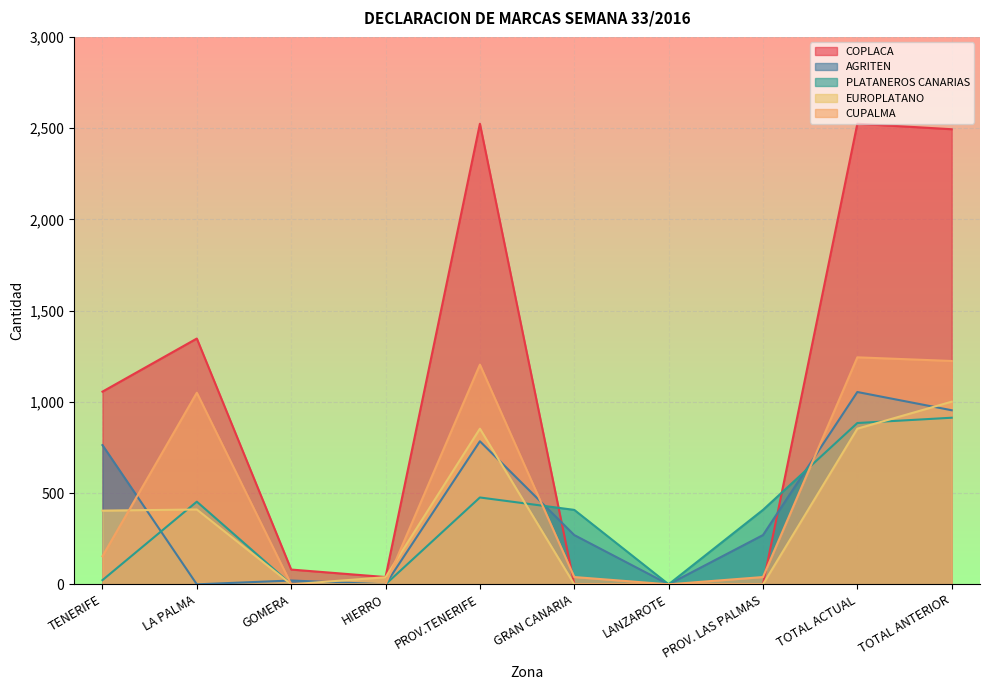

Which series has the largest total across all categories?

COPLACA